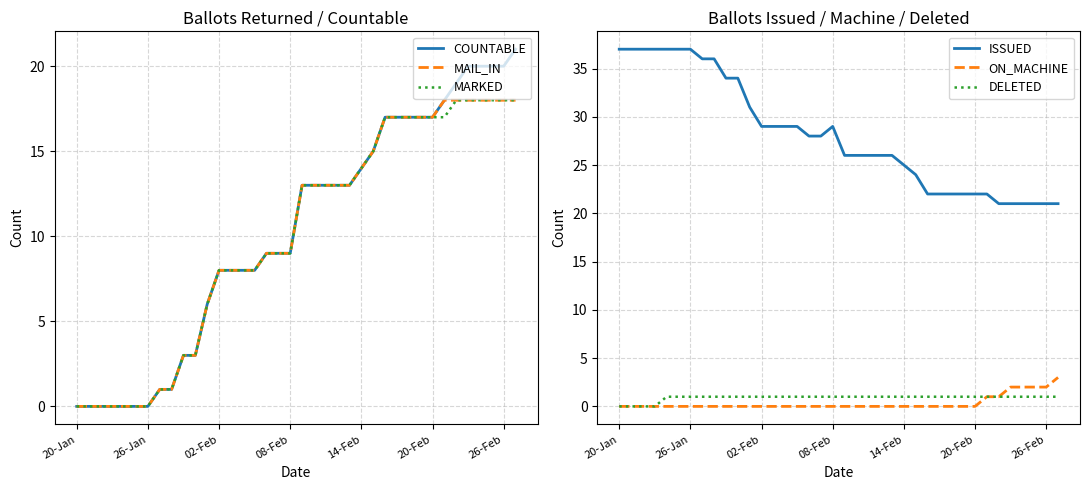

The value of COUNTABLE at 20-Jan is -10. True or false?

False